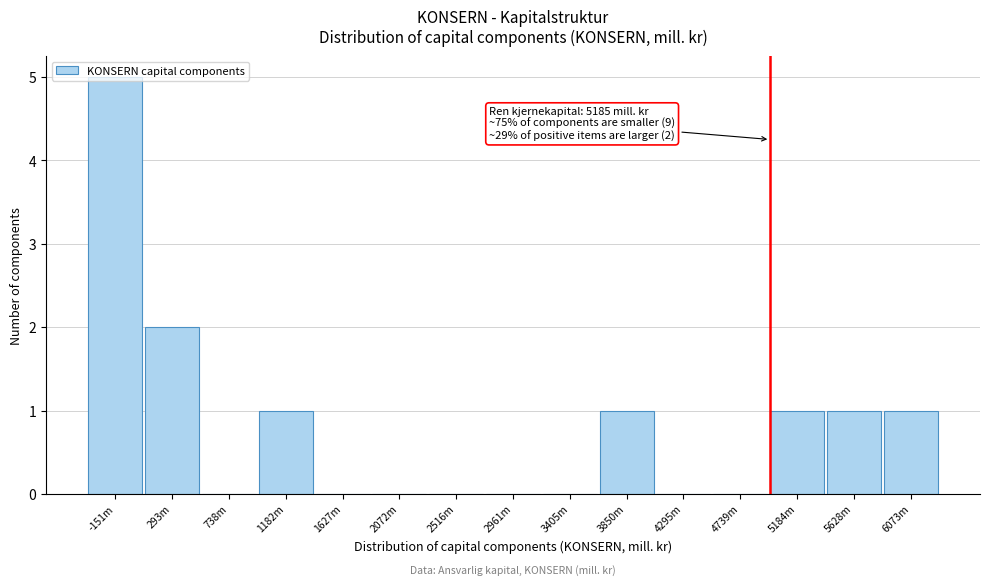

What is the change in value from 2961m to 6073m?

+1